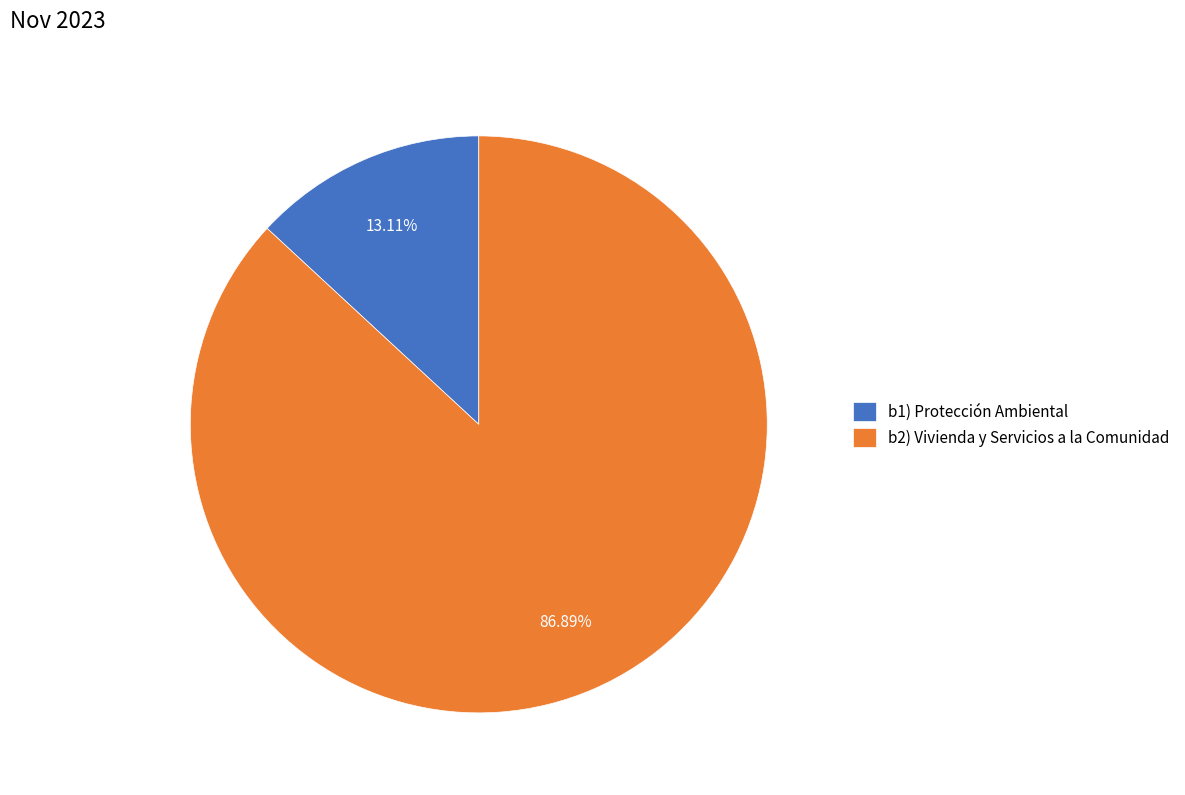

Approximately how many times larger is the value at b2) Vivienda y Servicios a la Comunidad compared to b1) Protección Ambiental?

6.6